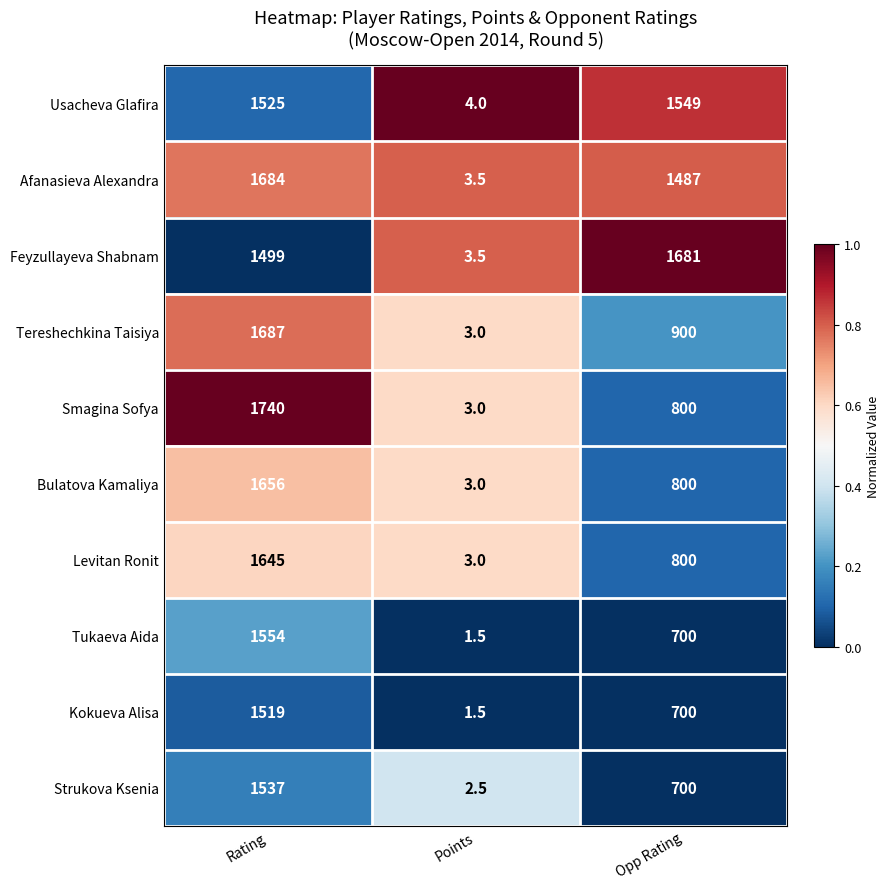

At which category is the sum across all series the highest?

Rating